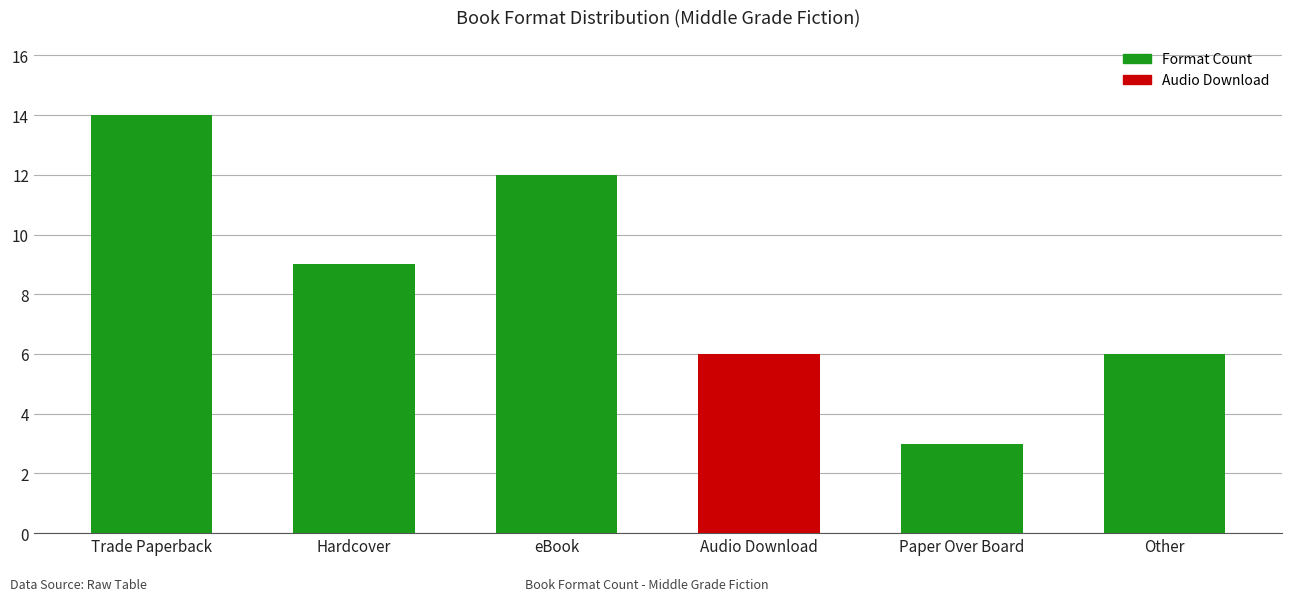

Count the values in the range 6 to 12.

4